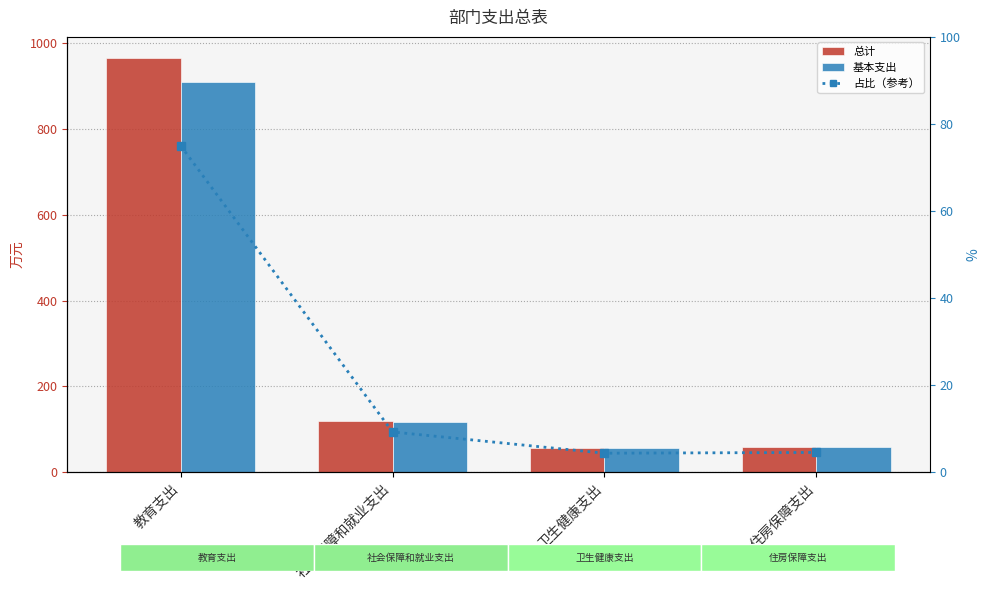

Reading left to right, list all the values displayed in this chart.

总计: 教育支出=966.7	社会保障和就业支出=118.9	卫生健康支出=55.9	住房保障支出=58.2
基本支出: 教育支出=910.7	社会保障和就业支出=116.3	卫生健康支出=55.9	住房保障支出=58.2
占比（参考）: 教育支出=75.0	社会保障和就业支出=9.2	卫生健康支出=4.3	住房保障支出=4.5